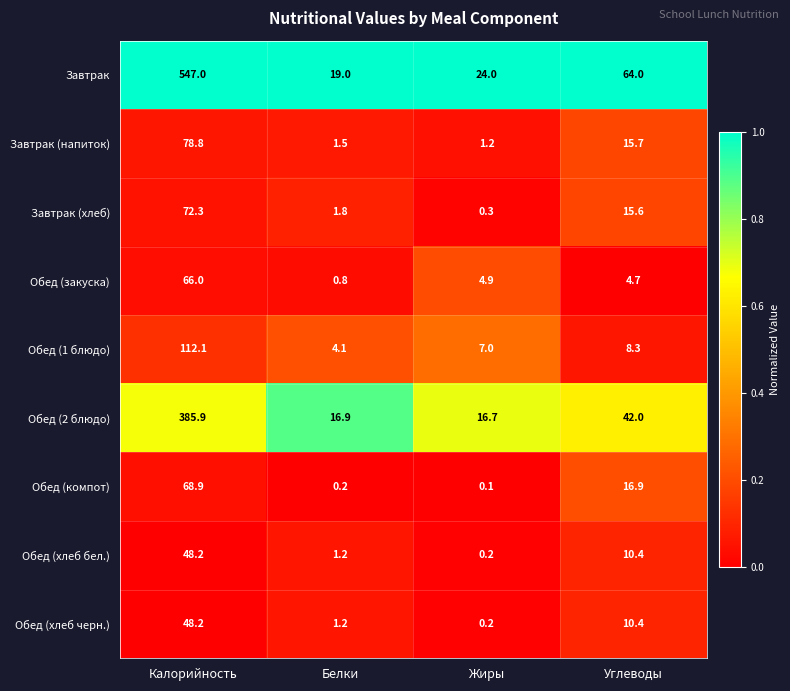

At which category is the sum across all series the highest?

Калорийность